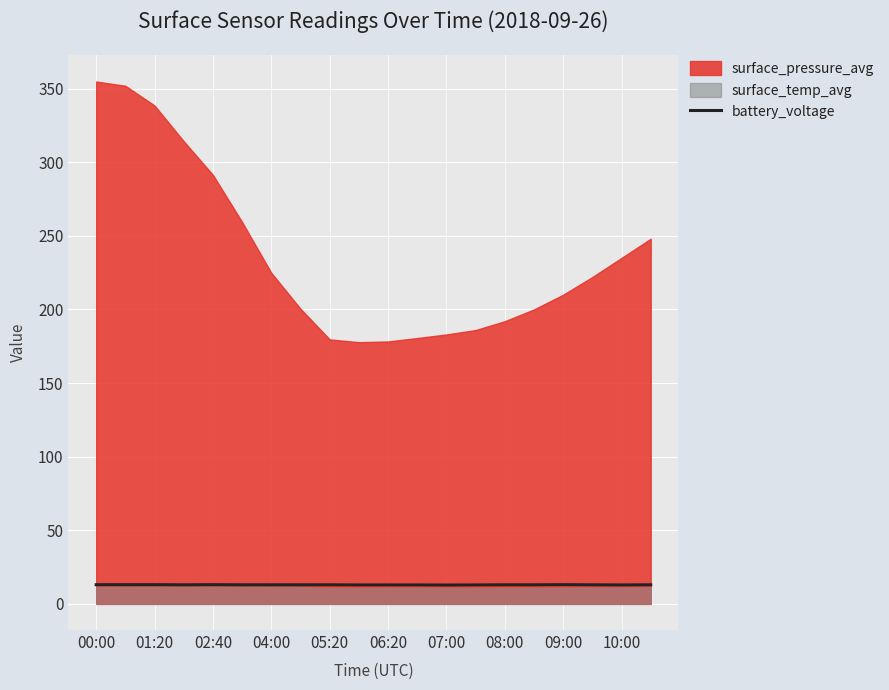

What is the maximum value for battery_voltage?

13.1